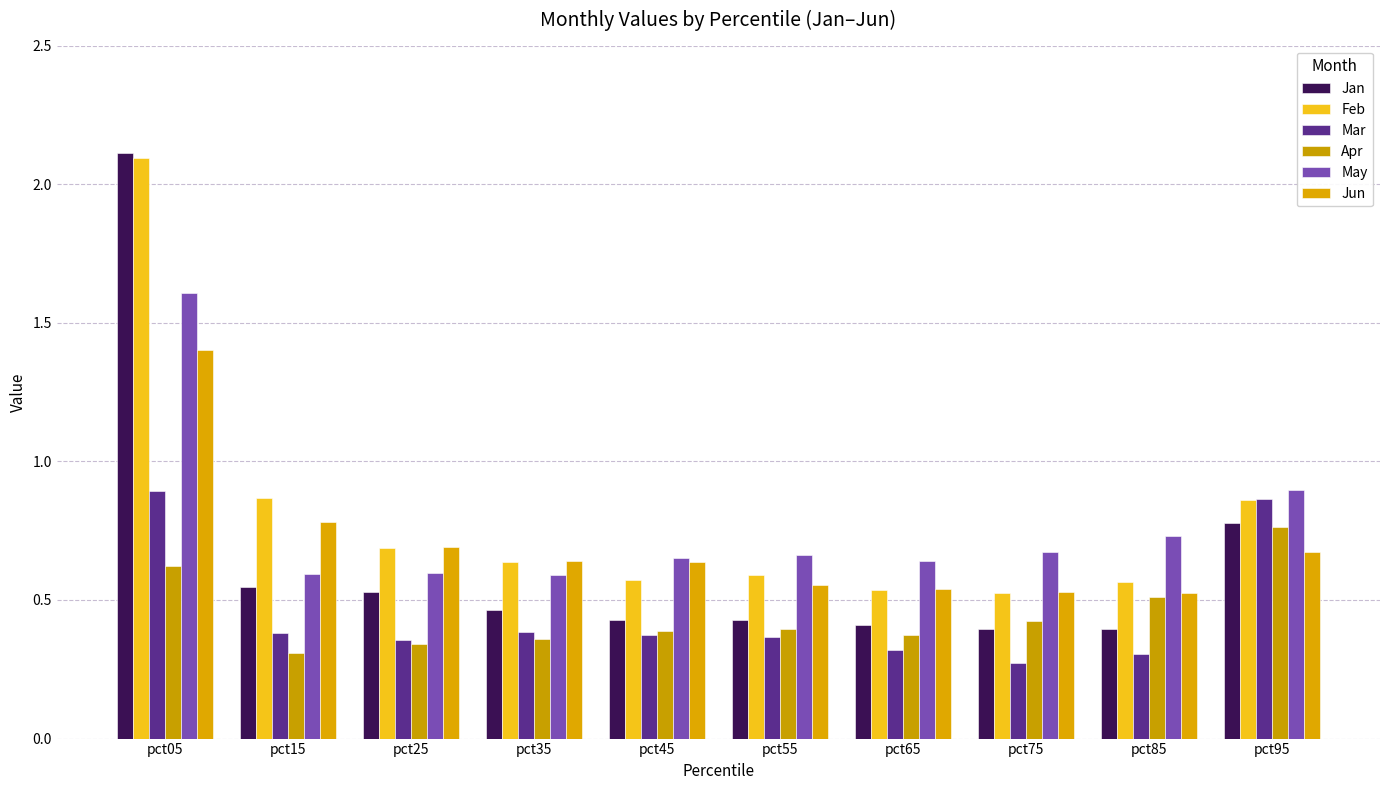

What is the average value of the Mar series?

0.5